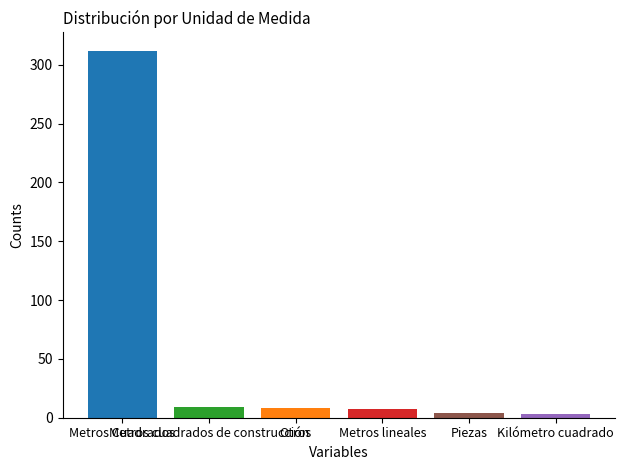

What is the average value?

57